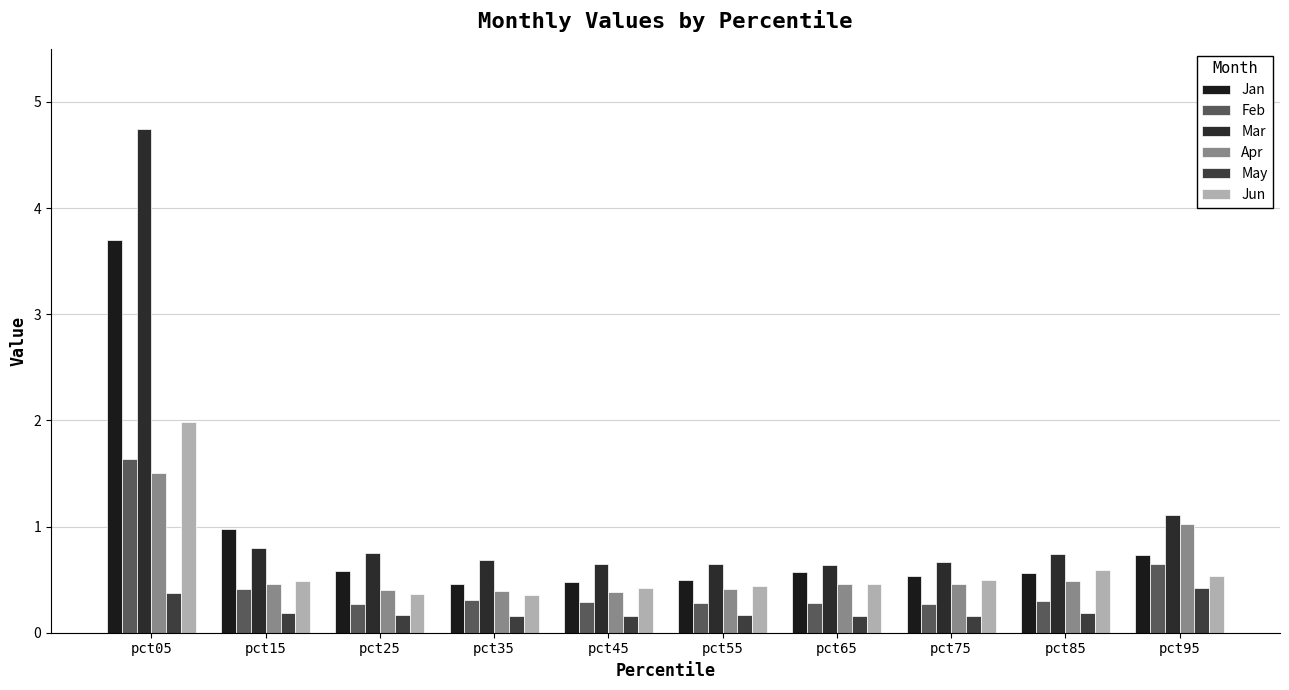

What is the greatest value displayed?

4.7